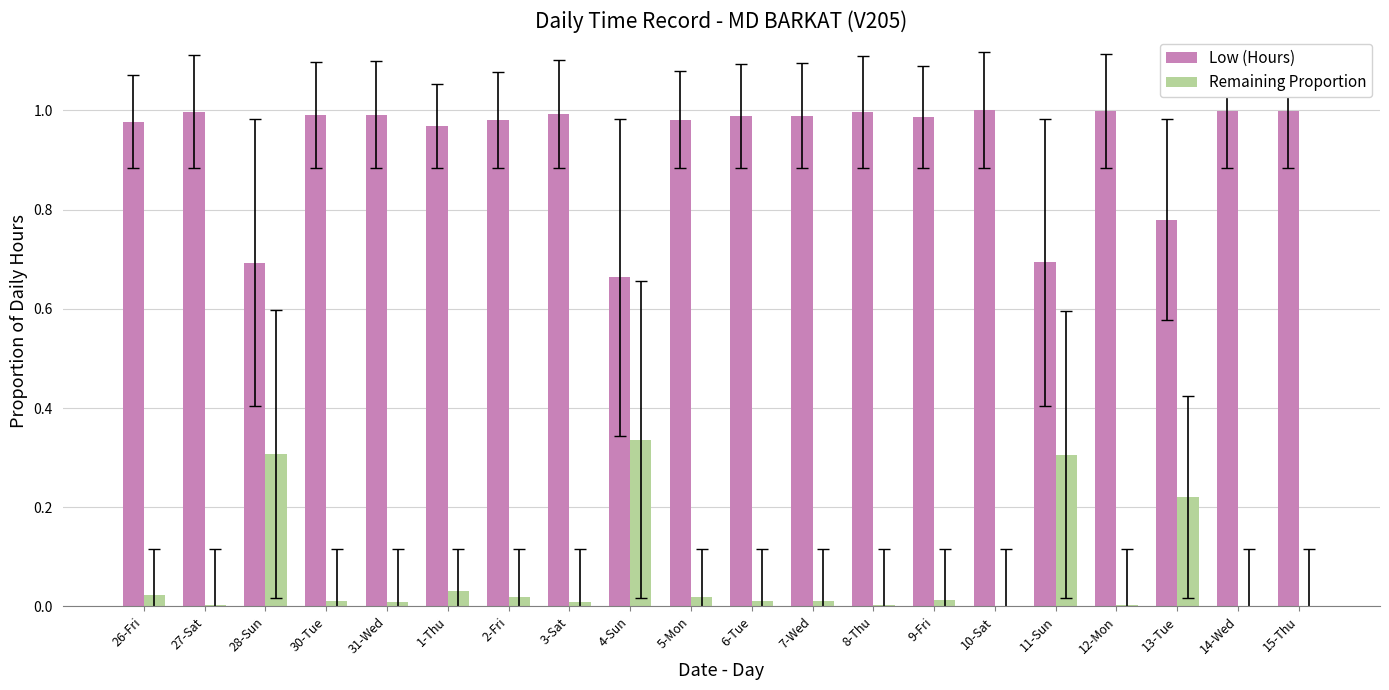

What is the sum of all Low (Hours) values?

18.7